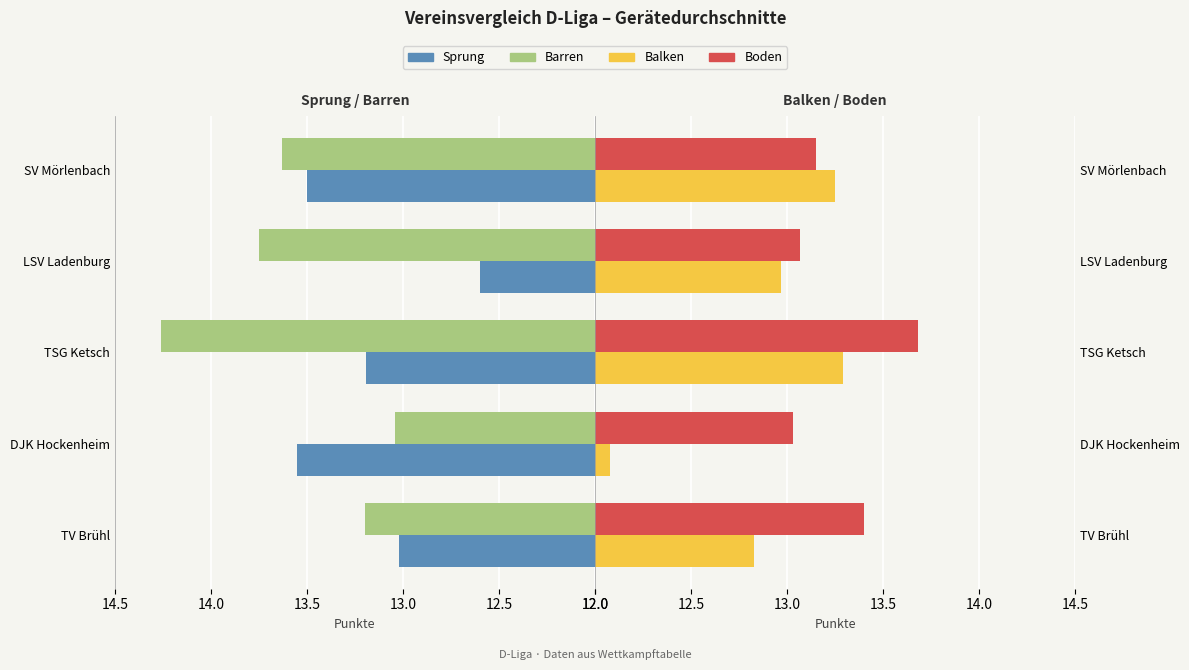

What are all the series names shown in the legend?

Sprung, Barren, Balken, Boden